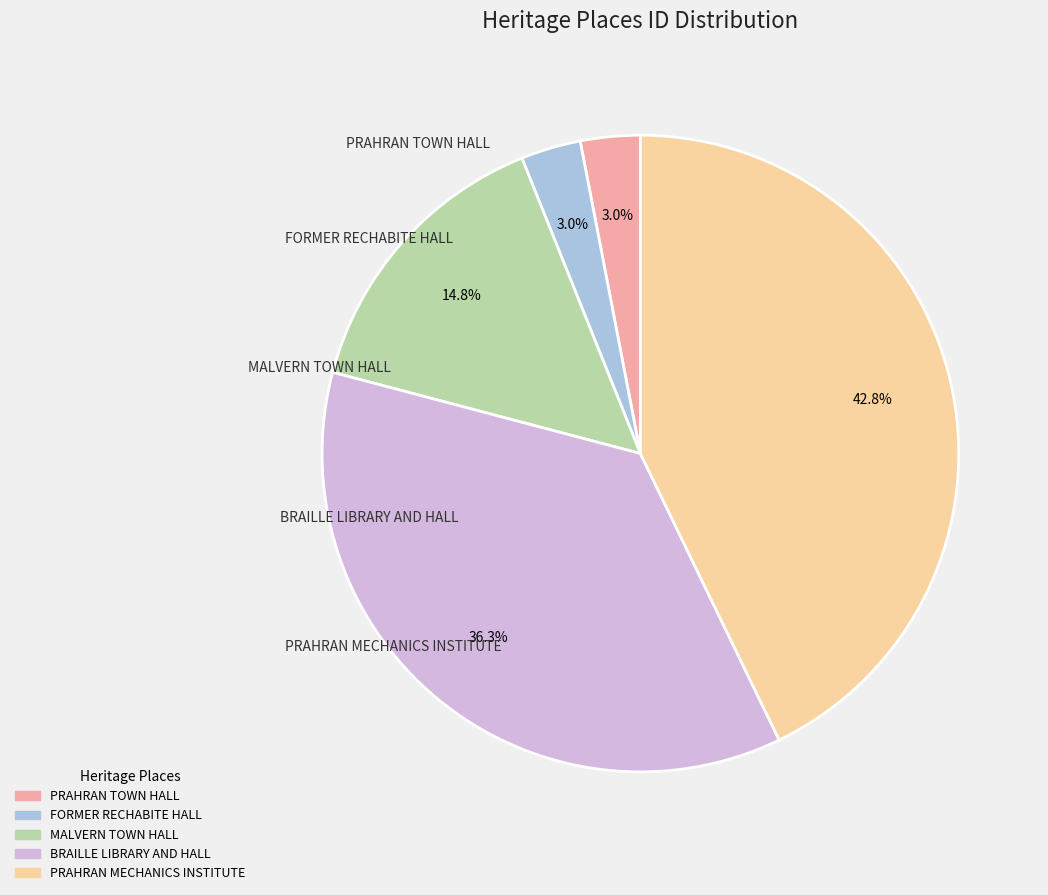

The PRAHRAN TOWN HALL slice represents 3% of the pie. True or false?

True